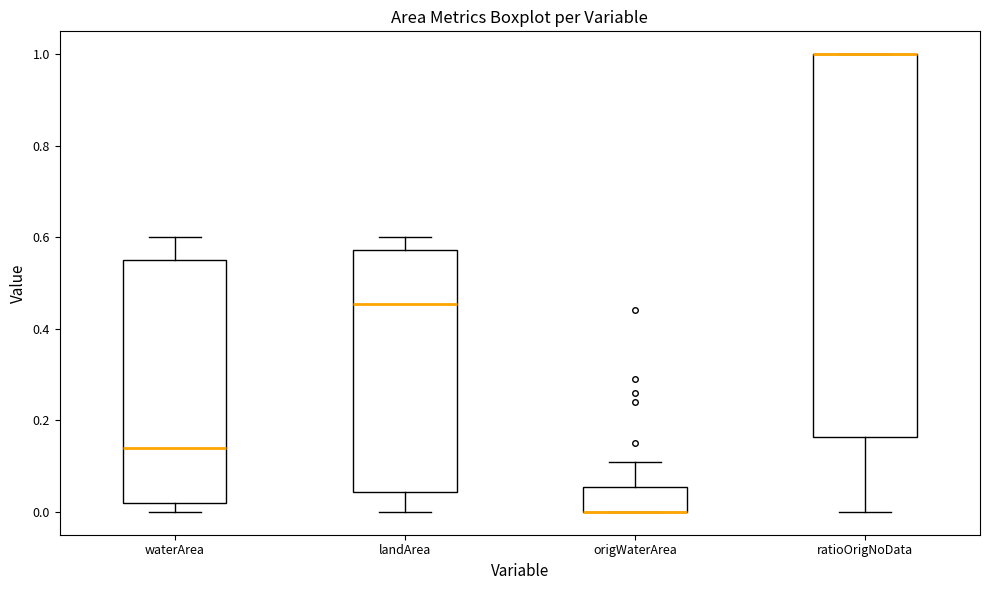

Where is the lower edge of the box for waterArea on the y-axis? The values are not printed on the chart, so give them approximately, as read against the axis.

0.02